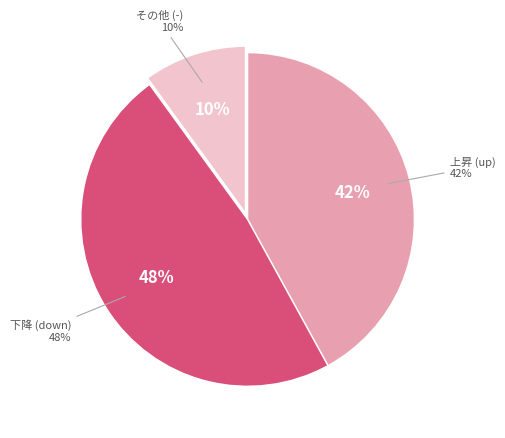

Does - account for over 50% of the chart?

No